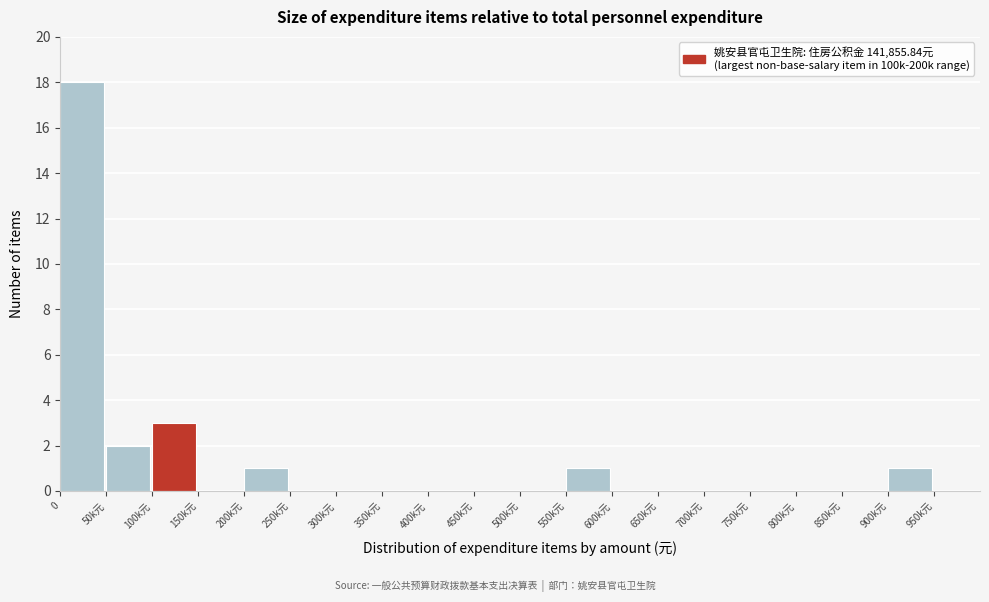

Reading left to right, what are all the values shown in this chart?

0=18	50k元=2	100k元=3	150k元=0	200k元=1	250k元=0	300k元=0	350k元=0	400k元=0	450k元=0	500k元=0	550k元=1	600k元=0	650k元=0	700k元=0	750k元=0	800k元=0	850k元=0	900k元=1	950k元=0